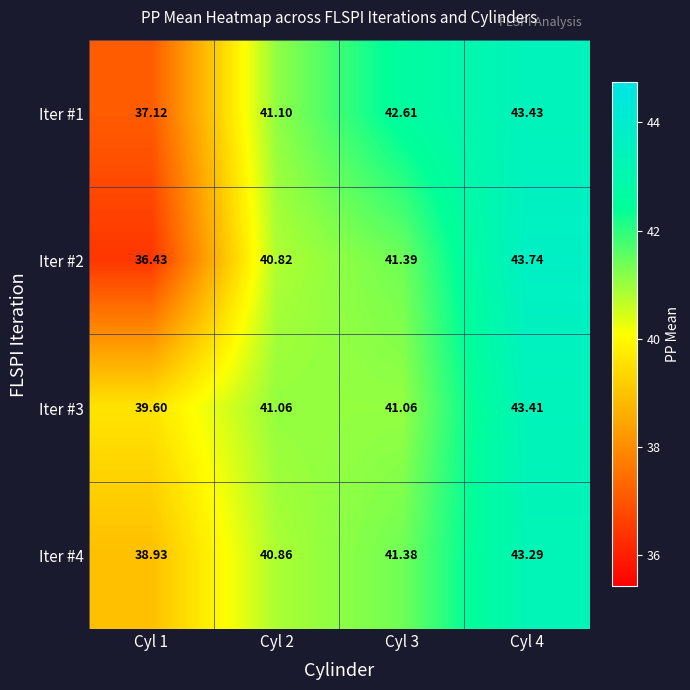

Is the value of Iter #4 at Cyl 2 greater than the value of Iter #2 at Cyl 1?

Yes